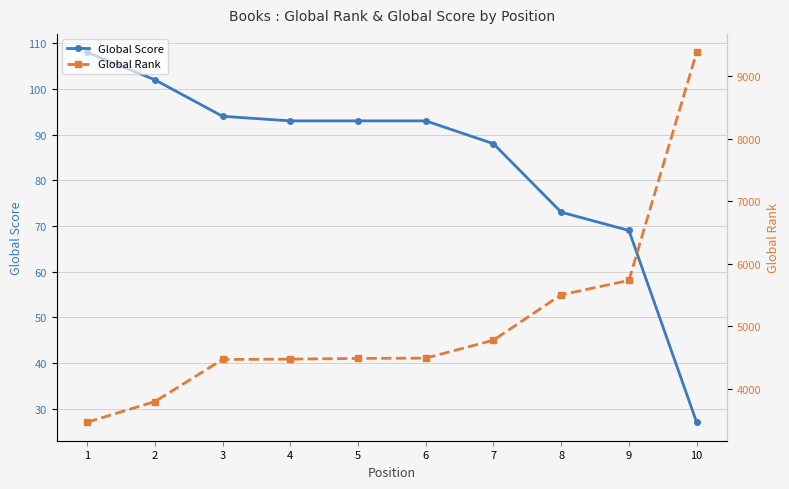

What is the difference between the Global Score values at 8 and 3?

21